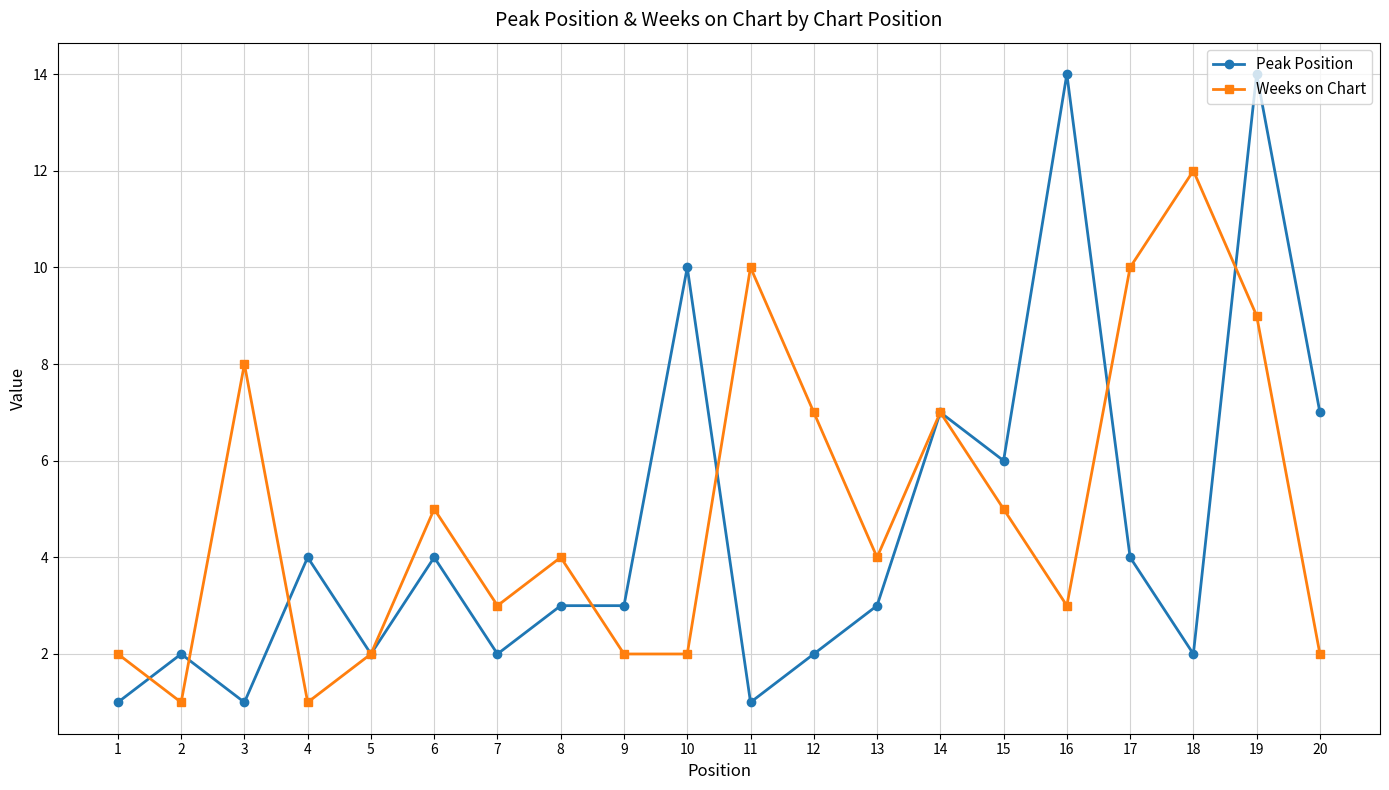

What is the value of the Peak Position point at the 1st from the left?

1